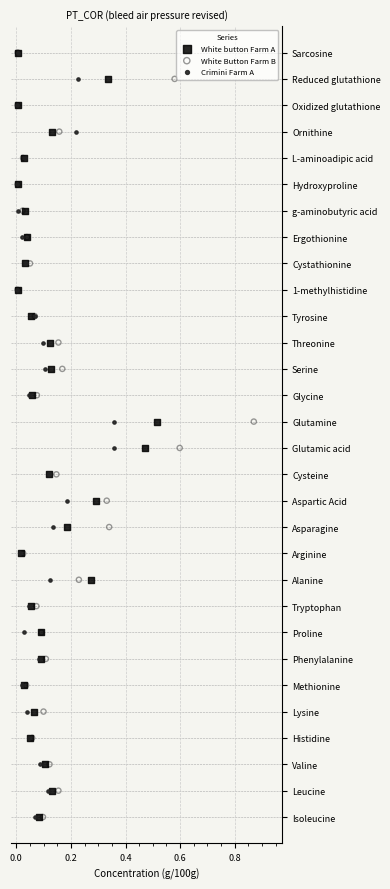

What are all the series names shown in the legend?

White button Farm A, White Button Farm B, Crimini Farm A